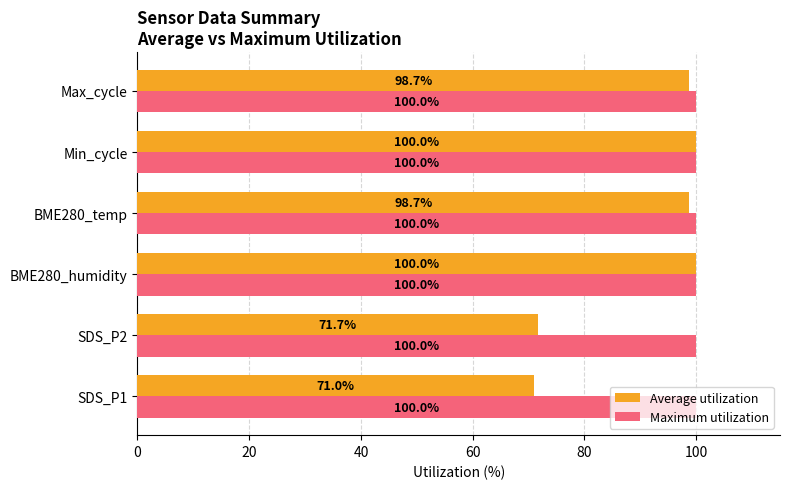

The value of Average utilization at SDS_P1 is 46.4. True or false?

False